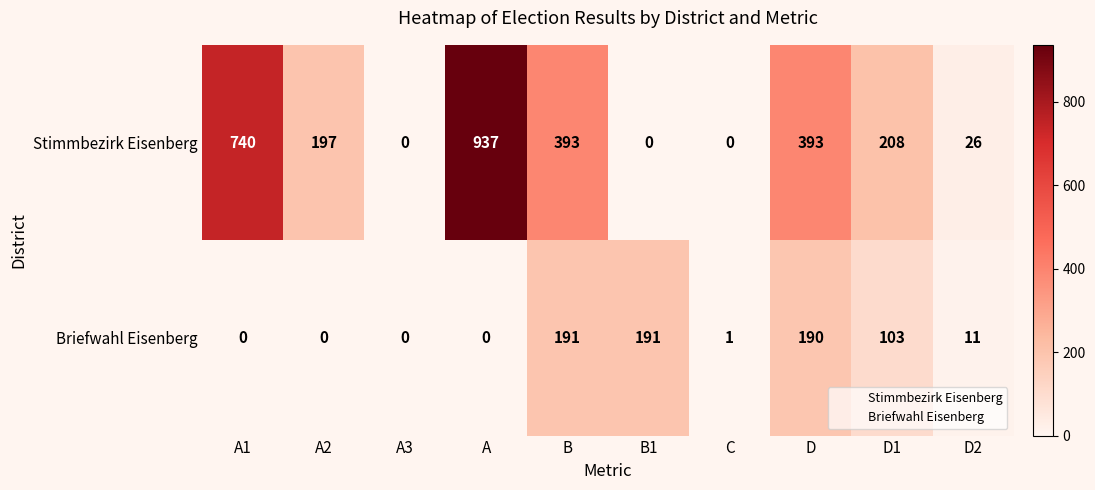

Rank the series by their average value, from lowest to highest.

Briefwahl Eisenberg, Stimmbezirk Eisenberg